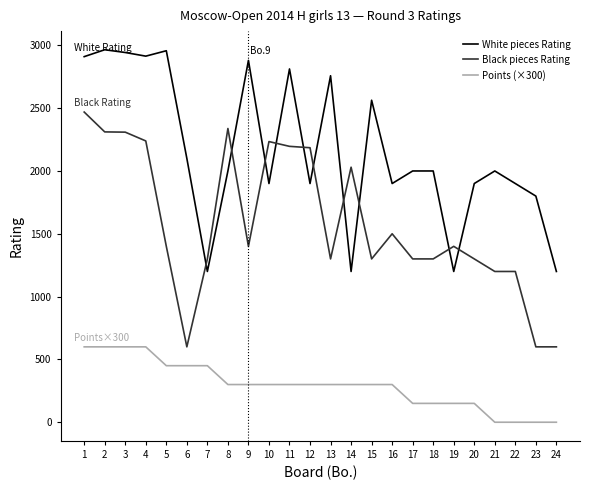

At which label does White pieces Rating first exceed 2000?

1